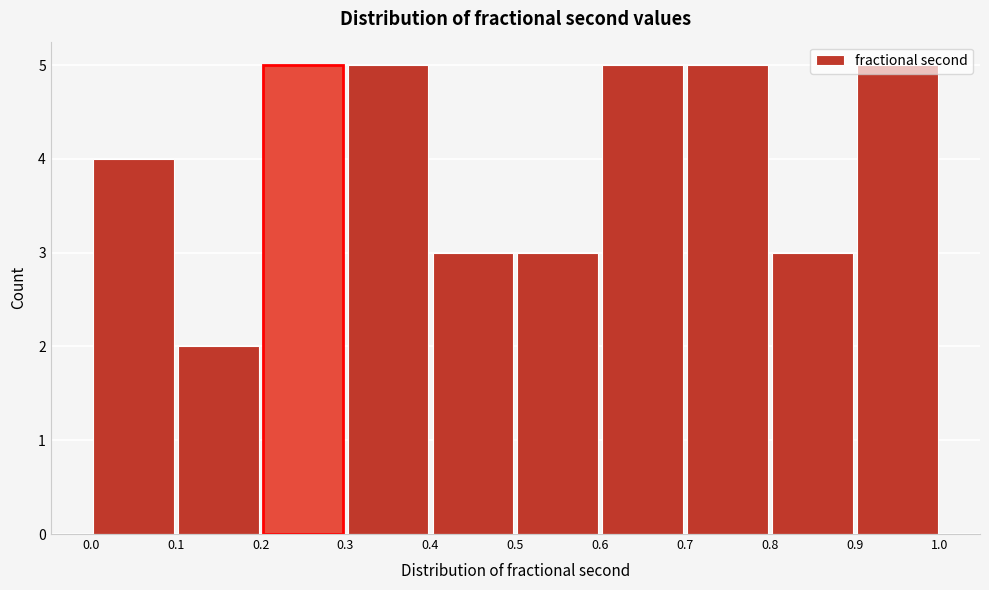

How tall is the bar that spans 0.7 to 0.8 on the x-axis? The values are not printed on the chart, so give them approximately, as read against the axis.

5